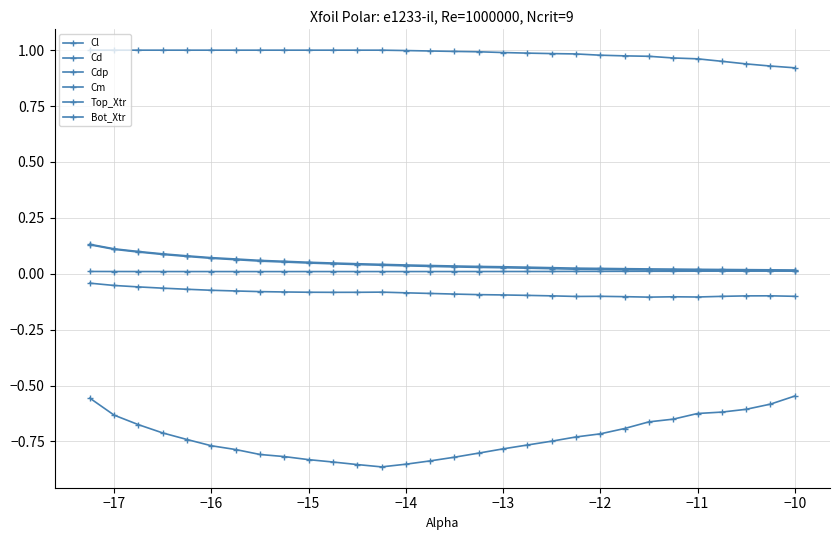

True or false: Cl and Bot_Xtr intersect in this chart.

False